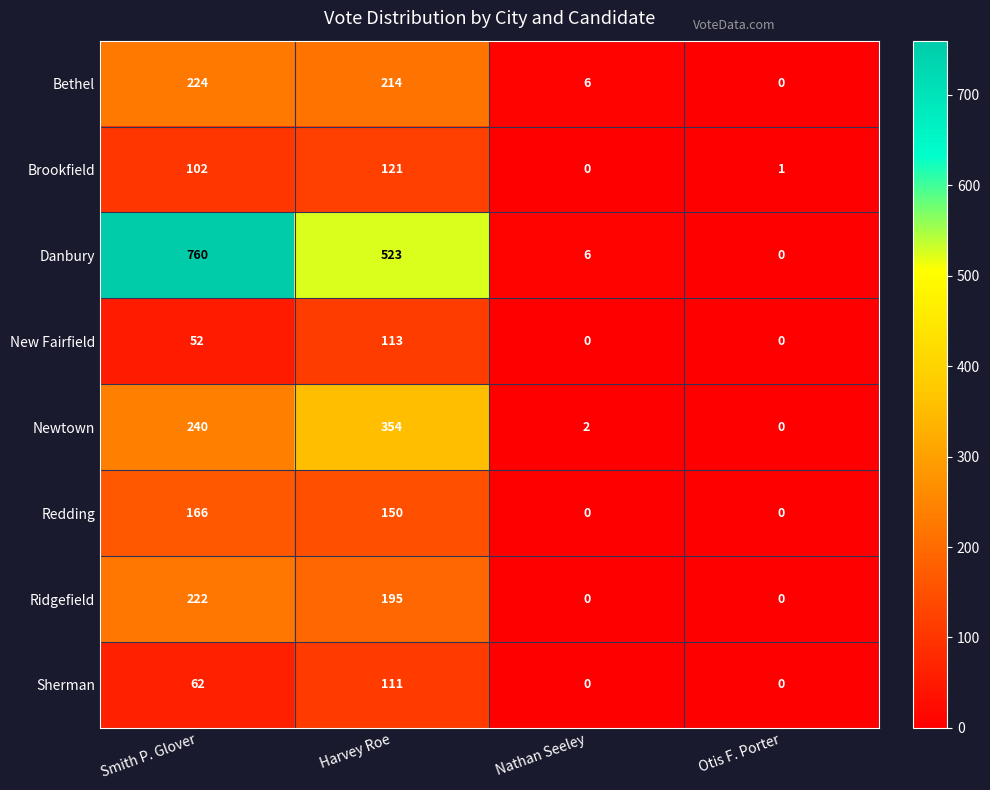

Which category has the highest value across all series?

Smith P. Glover